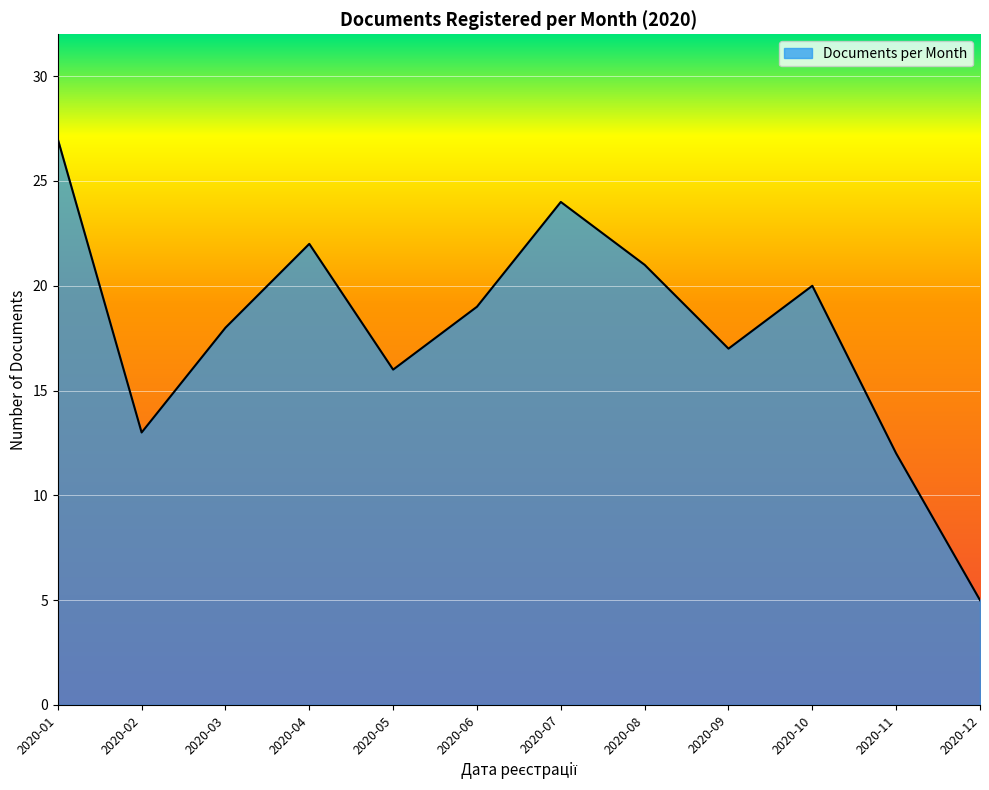

Count the number of data series in this chart.

1